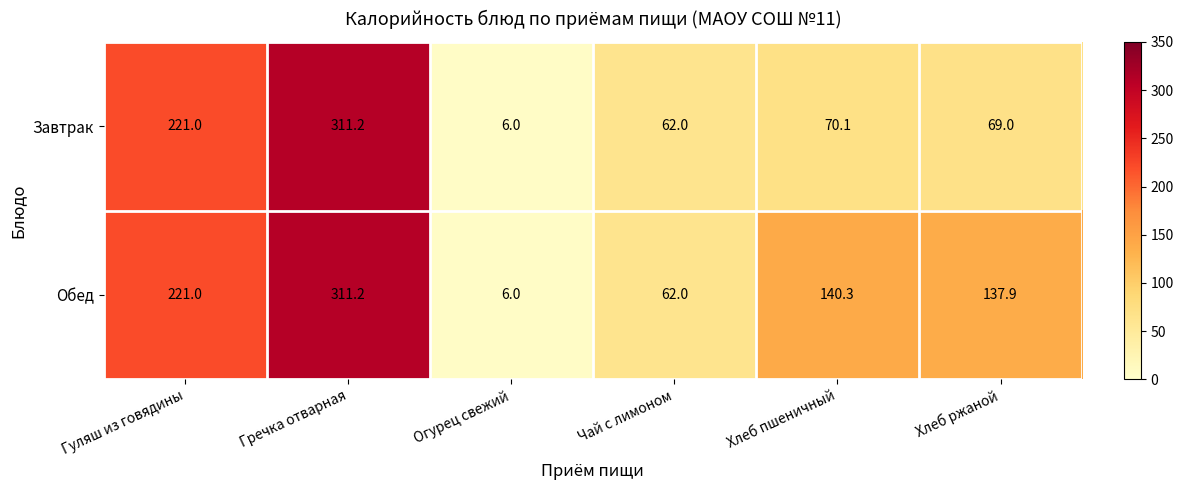

What value does the Завтрак series have at Хлеб пшеничный?

70.1